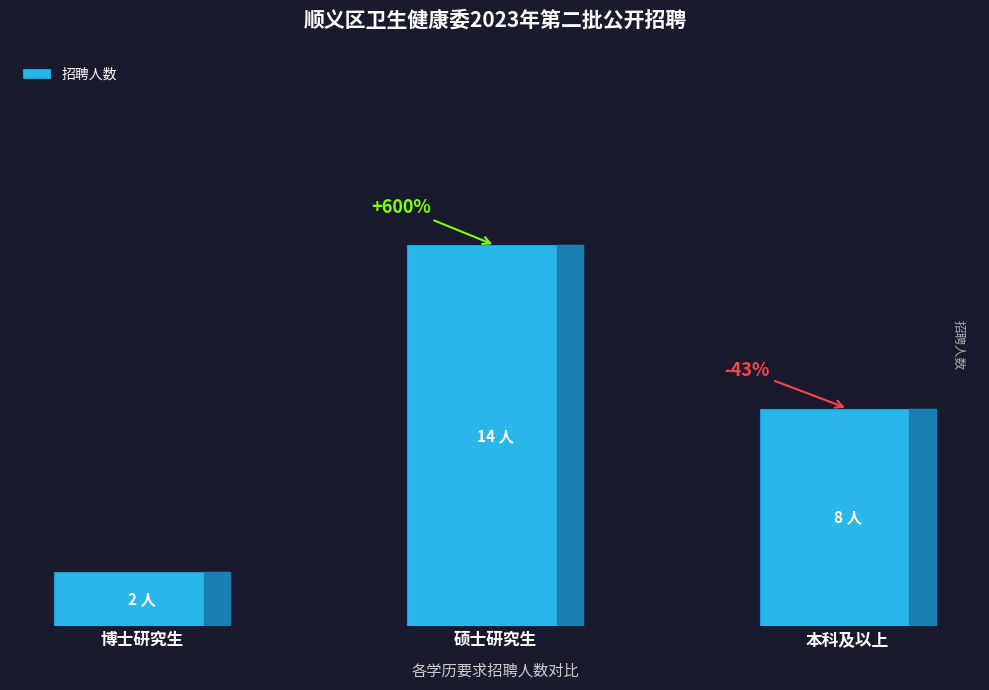

How many values are between 2 and 14?

3